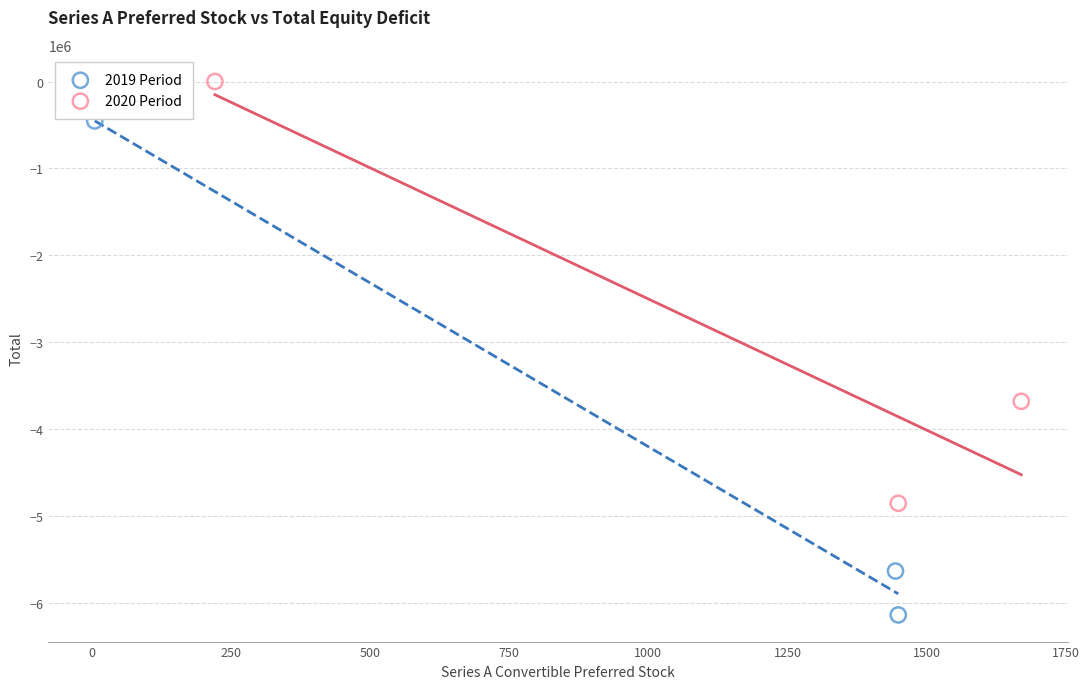

Which series has the largest Y range (max minus min)?

2019 Period